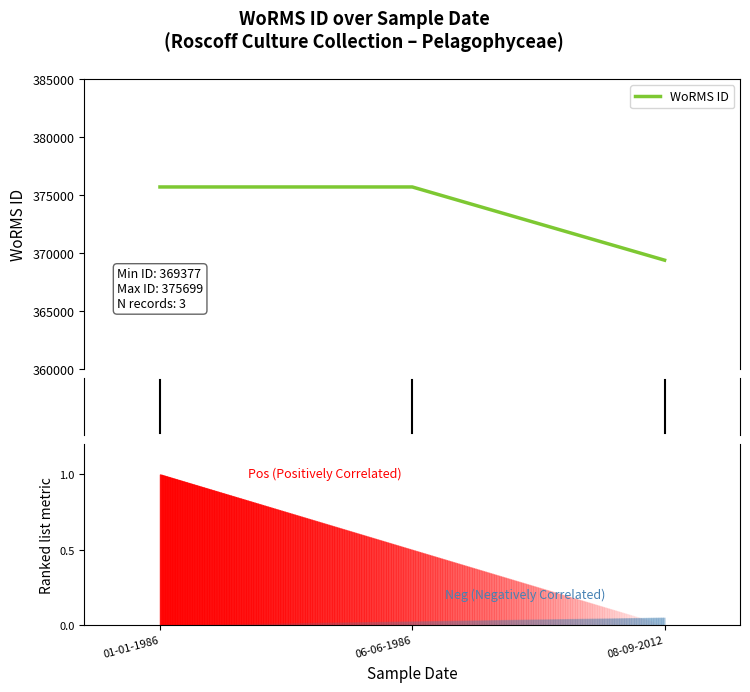

Approximately how many times larger is the value at 01-01-1986 compared to 06-06-1986?

1.0